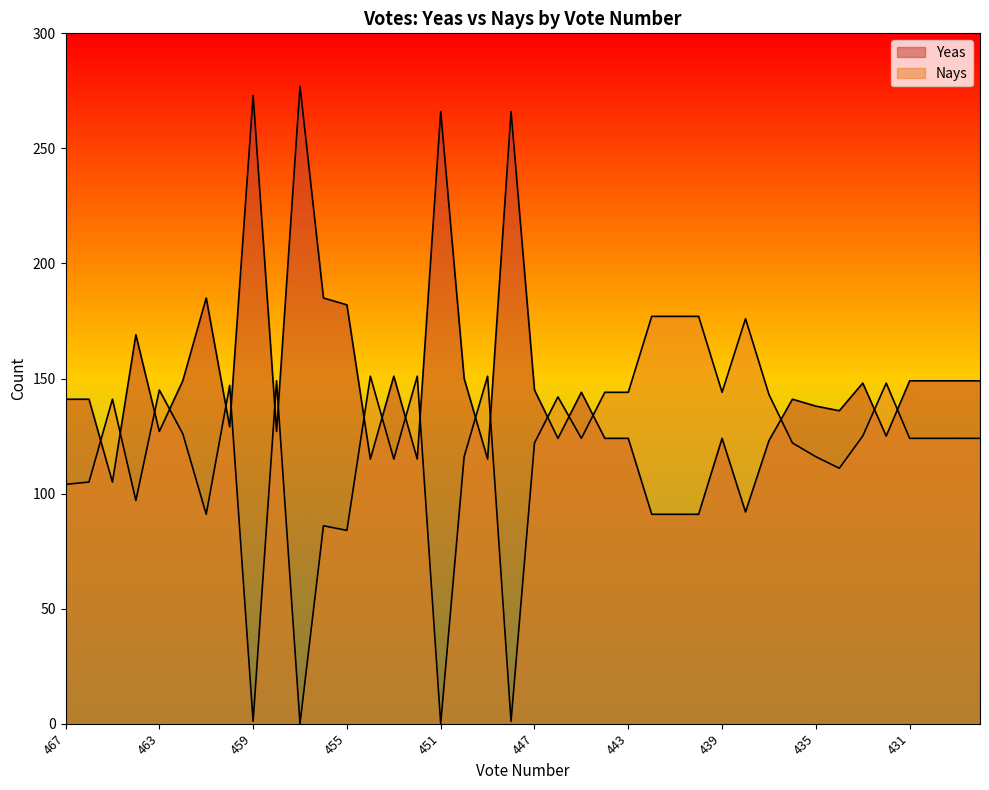

In Nays, how many points are lower than both neighbors (excluding endpoints)?

11